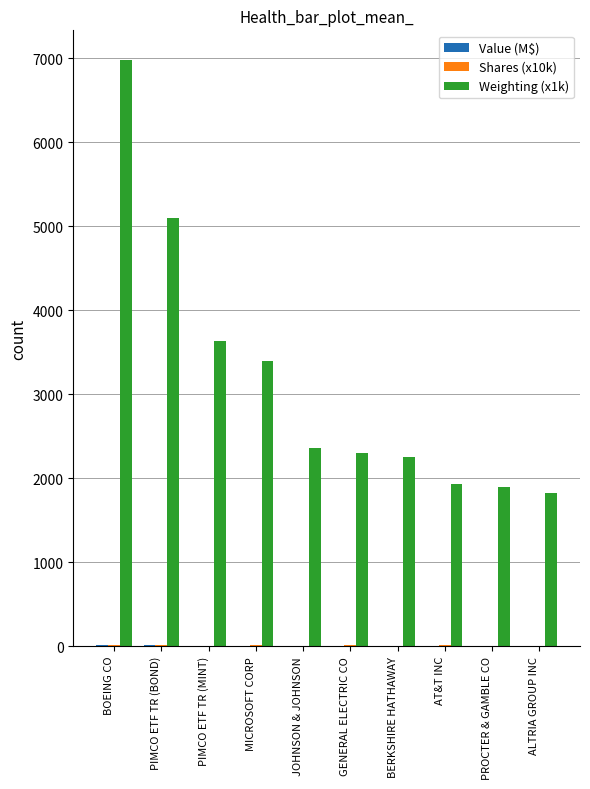

What is the sum of all Weighting (x1k) values?

31698.0